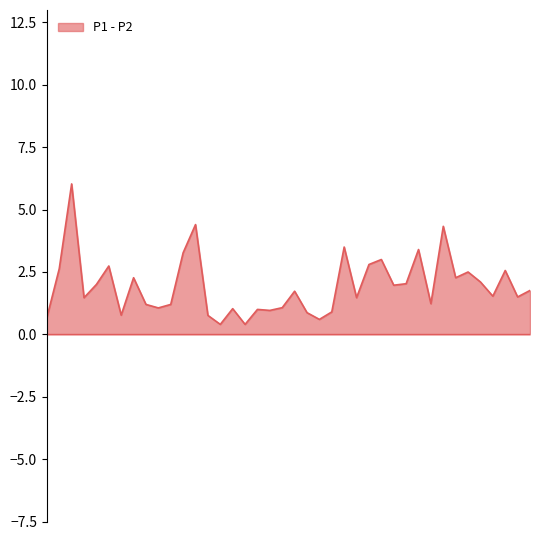

What is the difference between the second highest and second lowest values in the P1 series?

3.9